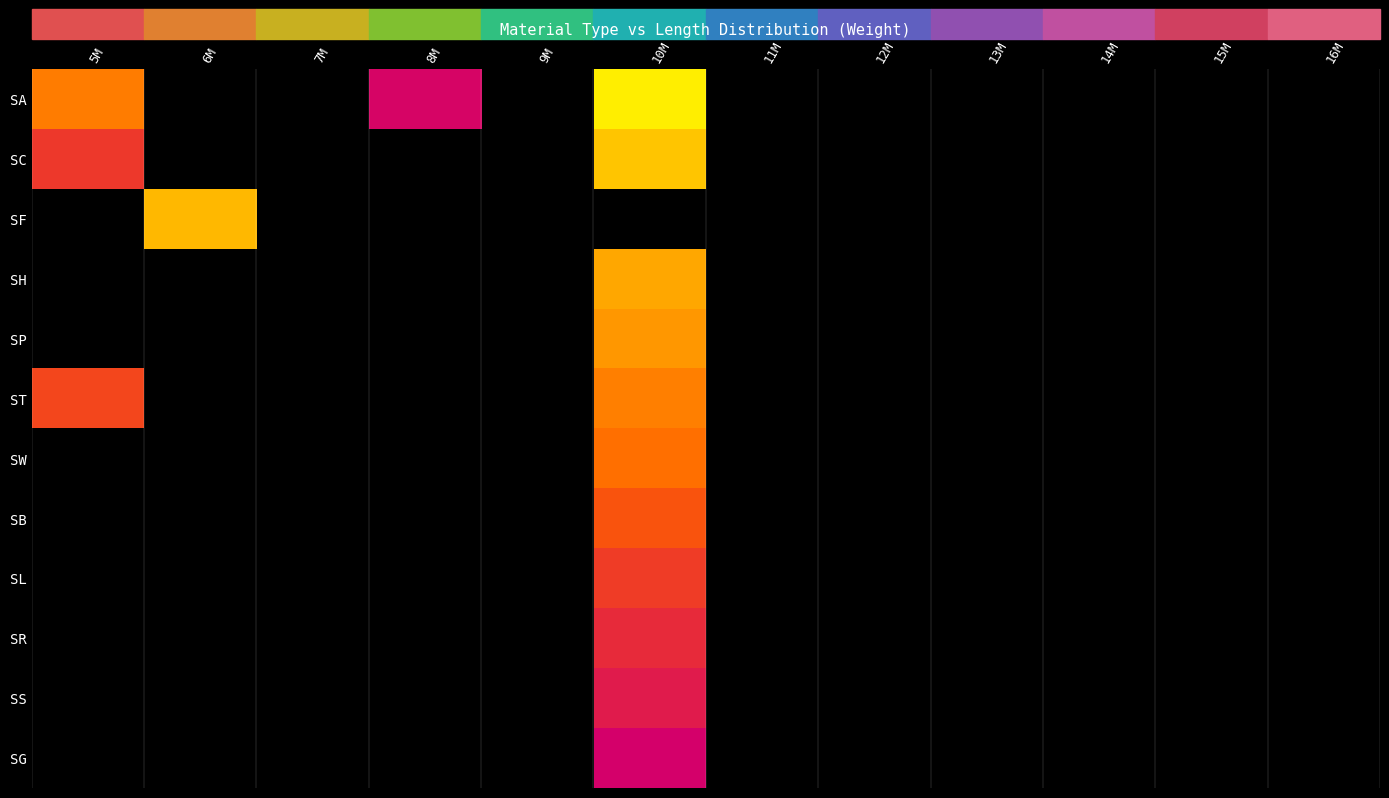

Reading left to right, transcribe all the data shown in this chart.

SA: 5M=12.9	6M=0.0	7M=0.0	8M=10.0	9M=0.0	10M=14.9	11M=0.0	12M=0.0	13M=0.0	14M=0.0	15M=0.0	16M=0.0
SC: 5M=11.4	6M=0.0	7M=0.0	8M=0.0	9M=0.0	10M=14.2	11M=0.0	12M=0.0	13M=0.0	14M=0.0	15M=0.0	16M=0.0
SF: 5M=0.0	6M=14.0	7M=0.0	8M=0.0	9M=0.0	10M=0.0	11M=0.0	12M=0.0	13M=0.0	14M=0.0	15M=0.0	16M=0.0
SH: 5M=0.0	6M=0.0	7M=0.0	8M=0.0	9M=0.0	10M=13.7	11M=0.0	12M=0.0	13M=0.0	14M=0.0	15M=0.0	16M=0.0
SP: 5M=0.0	6M=0.0	7M=0.0	8M=0.0	9M=0.0	10M=13.3	11M=0.0	12M=0.0	13M=0.0	14M=0.0	15M=0.0	16M=0.0
ST: 5M=11.7	6M=0.0	7M=0.0	8M=0.0	9M=0.0	10M=13.0	11M=0.0	12M=0.0	13M=0.0	14M=0.0	15M=0.0	16M=0.0
SW: 5M=0.0	6M=0.0	7M=0.0	8M=0.0	9M=0.0	10M=12.6	11M=0.0	12M=0.0	13M=0.0	14M=0.0	15M=0.0	16M=0.0
SB: 5M=0.0	6M=0.0	7M=0.0	8M=0.0	9M=0.0	10M=12.1	11M=0.0	12M=0.0	13M=0.0	14M=0.0	15M=0.0	16M=0.0
SL: 5M=0.0	6M=0.0	7M=0.0	8M=0.0	9M=0.0	10M=11.5	11M=0.0	12M=0.0	13M=0.0	14M=0.0	15M=0.0	16M=0.0
SR: 5M=0.0	6M=0.0	7M=0.0	8M=0.0	9M=0.0	10M=11.0	11M=0.0	12M=0.0	13M=0.0	14M=0.0	15M=0.0	16M=0.0
SS: 5M=0.0	6M=0.0	7M=0.0	8M=0.0	9M=0.0	10M=10.6	11M=0.0	12M=0.0	13M=0.0	14M=0.0	15M=0.0	16M=0.0
SG: 5M=0.0	6M=0.0	7M=0.0	8M=0.0	9M=0.0	10M=9.9	11M=0.0	12M=0.0	13M=0.0	14M=0.0	15M=0.0	16M=0.0